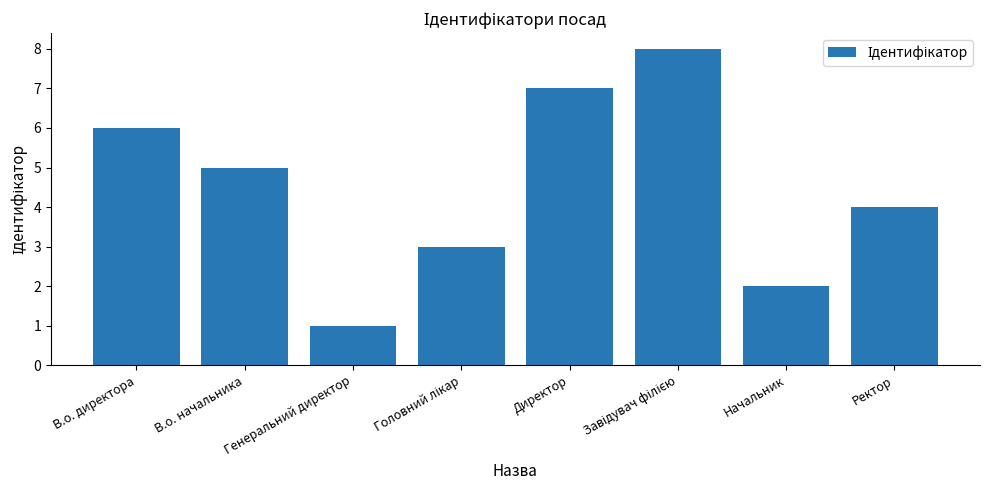

What is the change in value from В.о. начальника to Генеральний директор?

-4